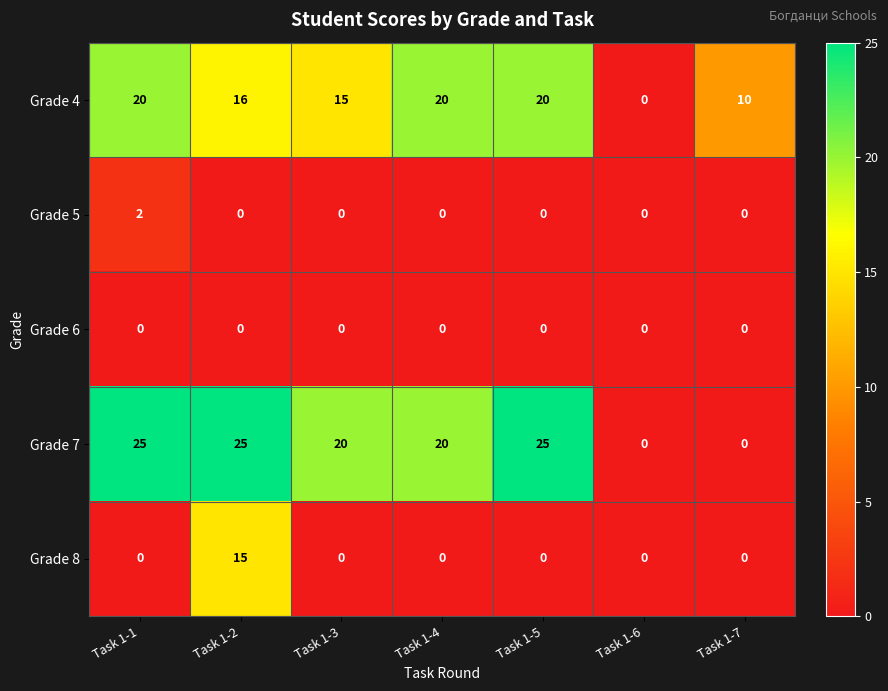

What is the difference between the Grade 4 values at Task 1-3 and Task 1-1?

5